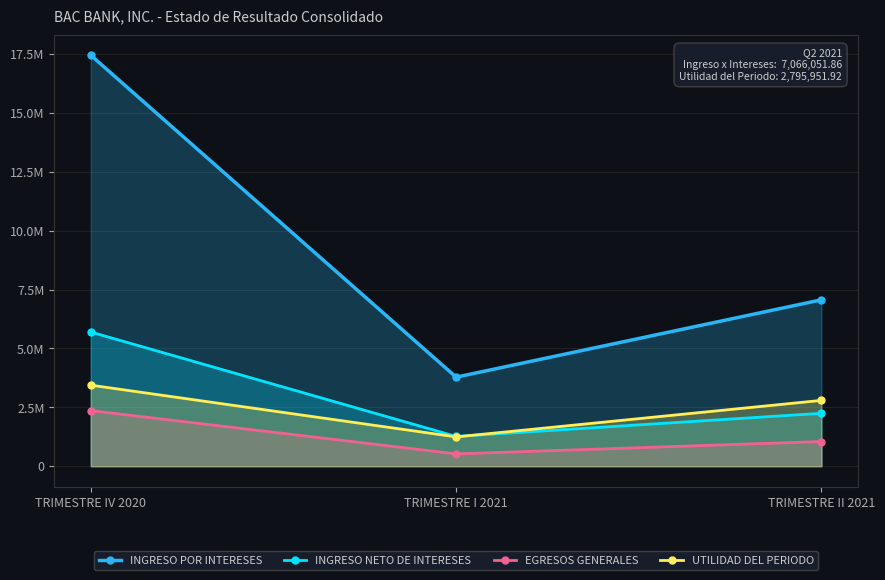

How many lines are shown in the chart?

4